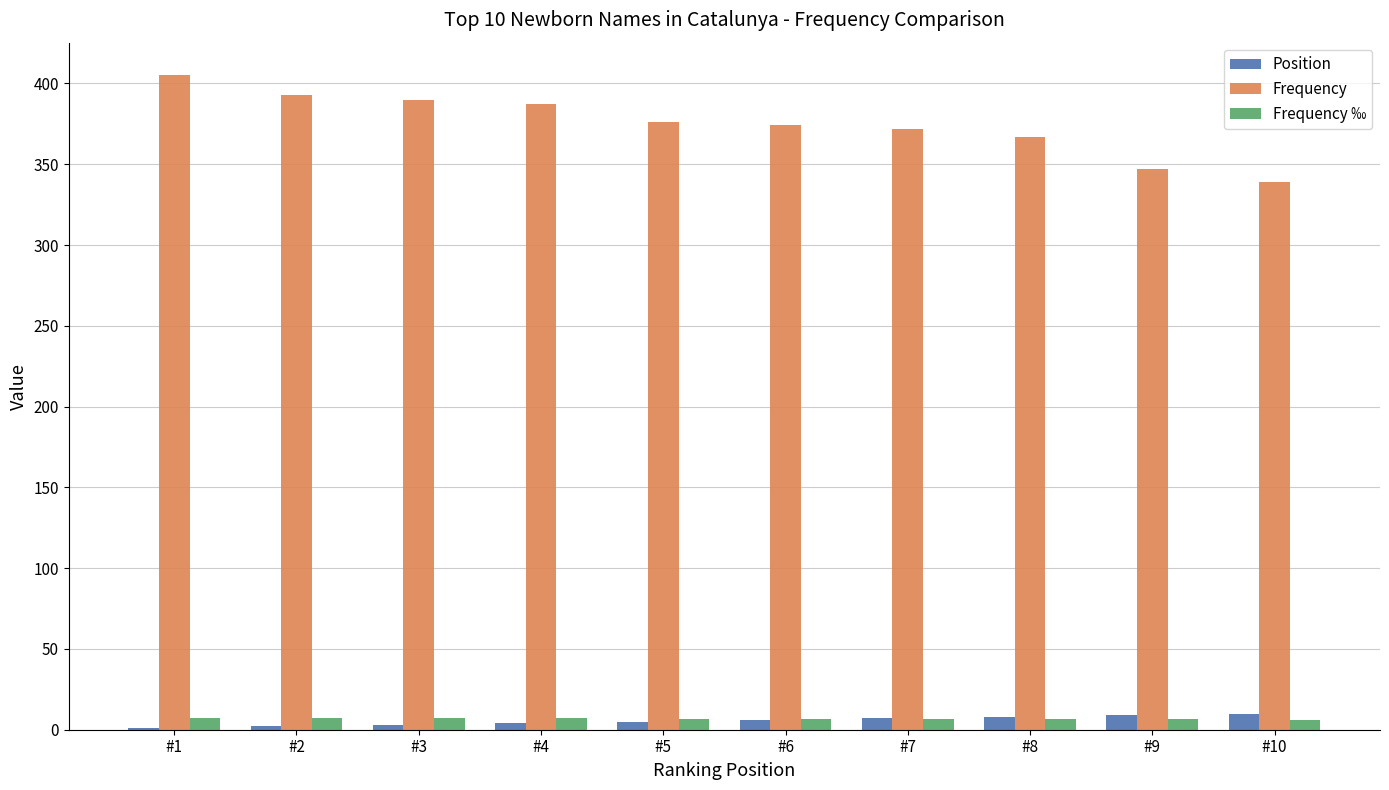

True or false: Position has a value of 8.0 at #8.

True